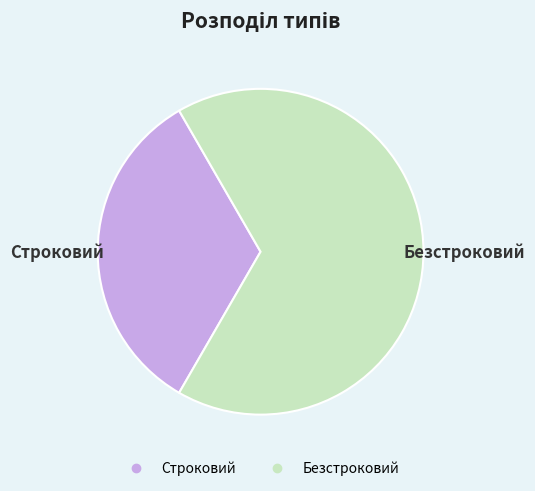

Count the number of slices in the pie.

2